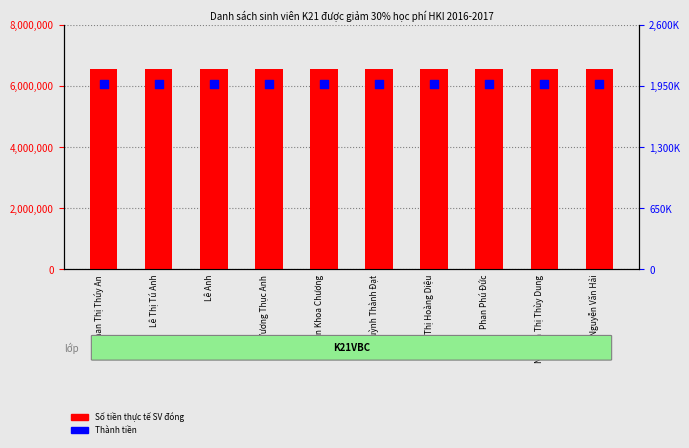

Which series reaches the maximum Y coordinate?

Số tiền thực tế SV đóng